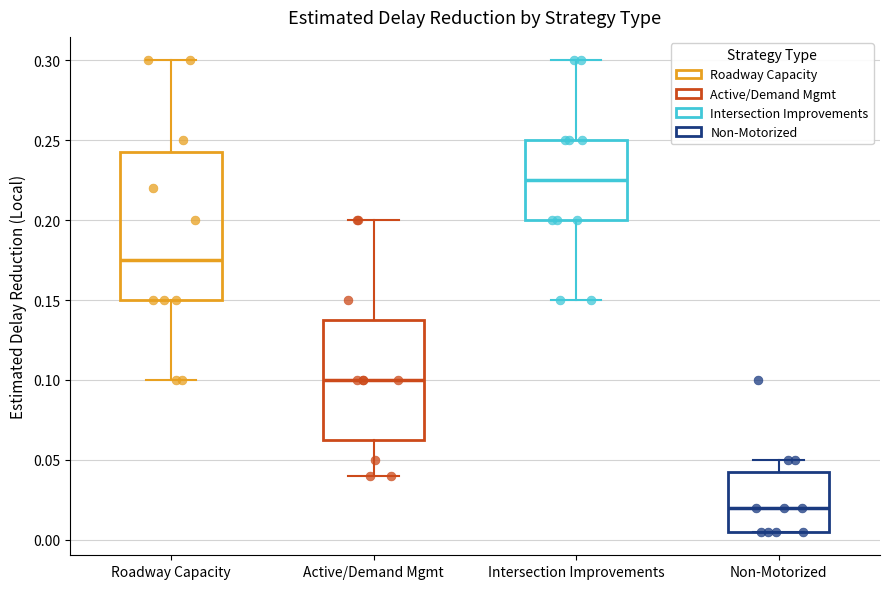

Reading left to right, transcribe this box plot: for each box, give where its median line is, the range the box spans, and where its two whiskers end, as read against the y-axis. The values are not printed on the chart, so give them approximately, as read against the axis.

Roadway Capacity: median 0.175, box 0.150 to 0.245, whiskers 0.100 to 0.300
Active/Demand Mgmt: median 0.100, box 0.065 to 0.140, whiskers 0.040 to 0.200
Intersection Improvements: median 0.225, box 0.200 to 0.250, whiskers 0.150 to 0.300
Non-Motorized: median 0.020, box 0.005 to 0.045, whiskers 0.005 to 0.050